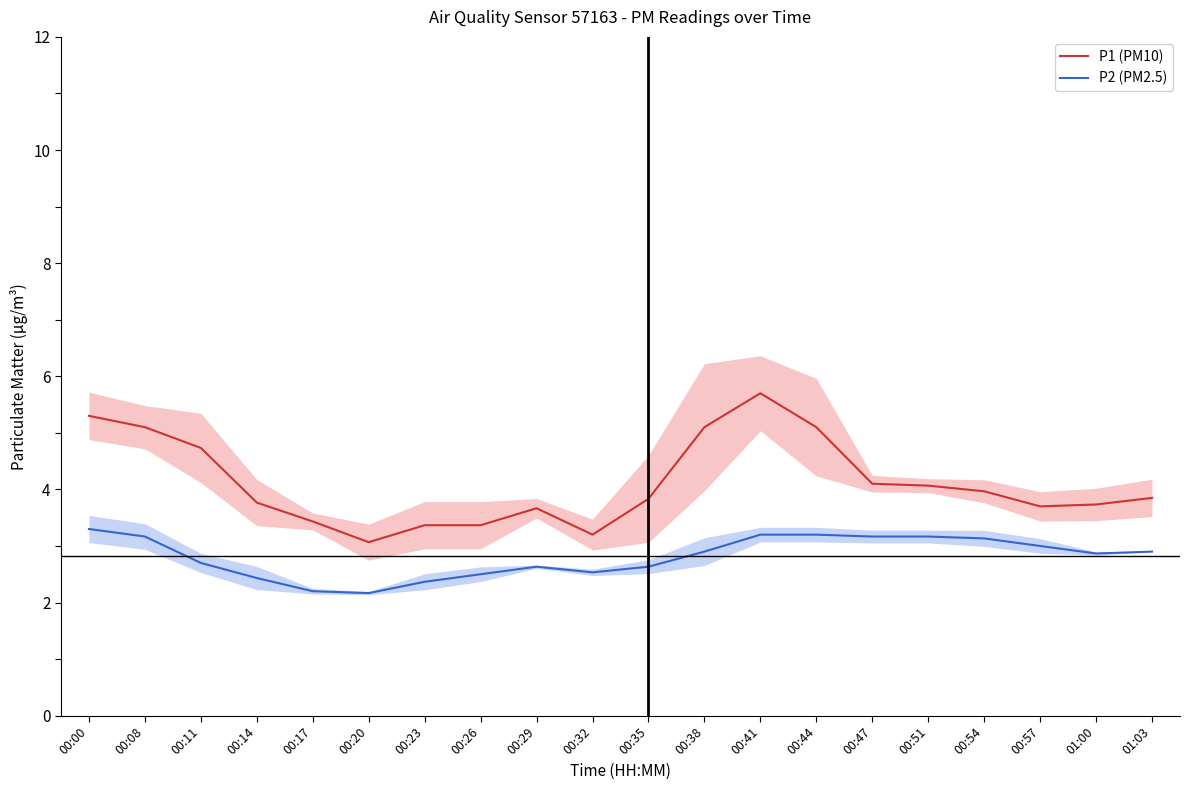

What is the difference between the highest and lowest values at 00:26?

0.9